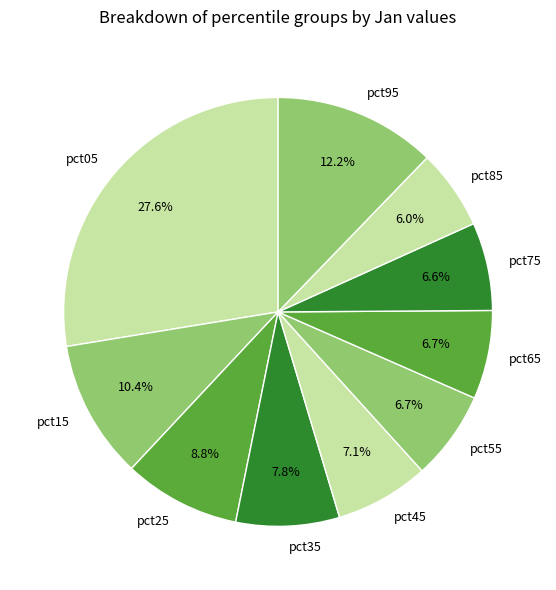

Count the number of slices in the pie.

10